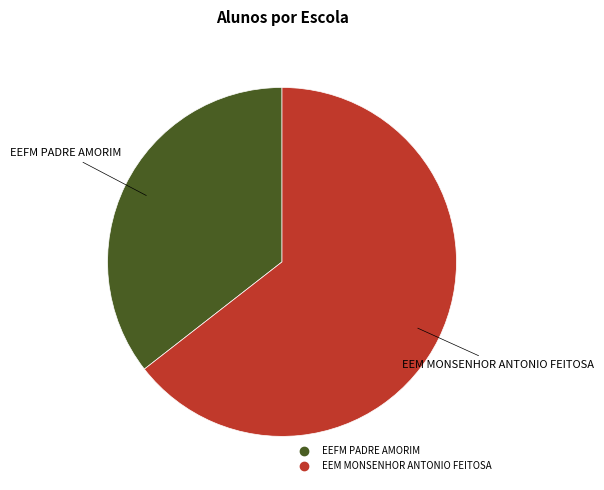

The EEFM PADRE AMORIM slice represents 30% of the pie. True or false?

False